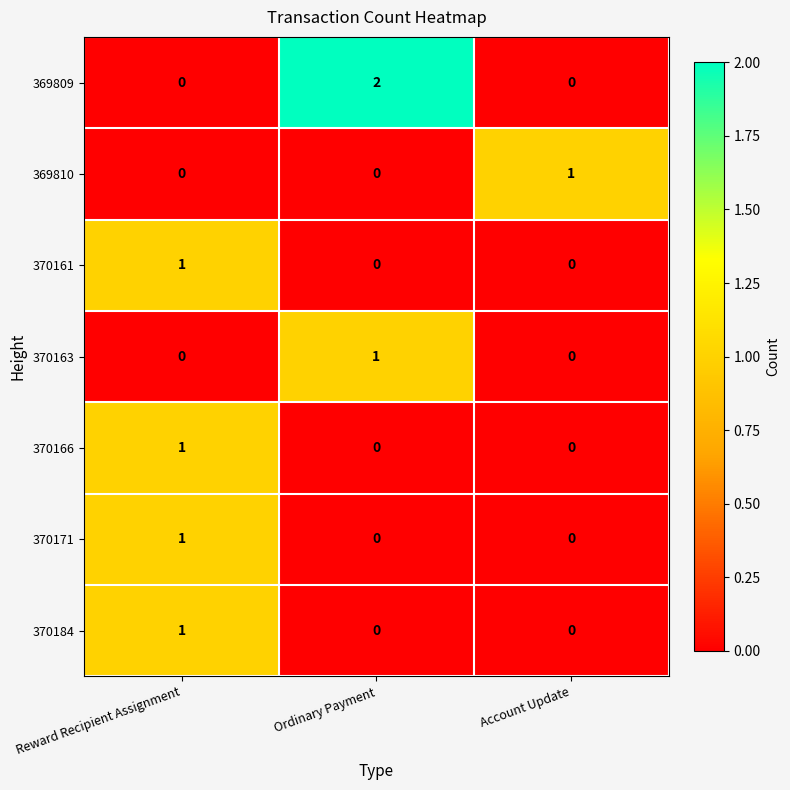

Which label corresponds to the largest value in the chart?

Ordinary Payment